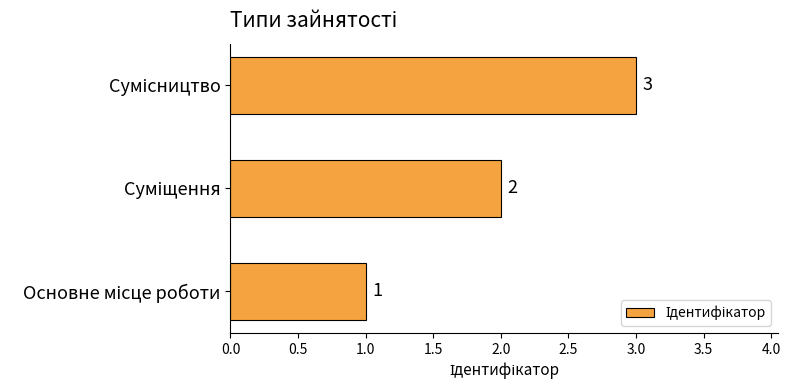

Are the bars grouped side by side (vs. stacked)?

No